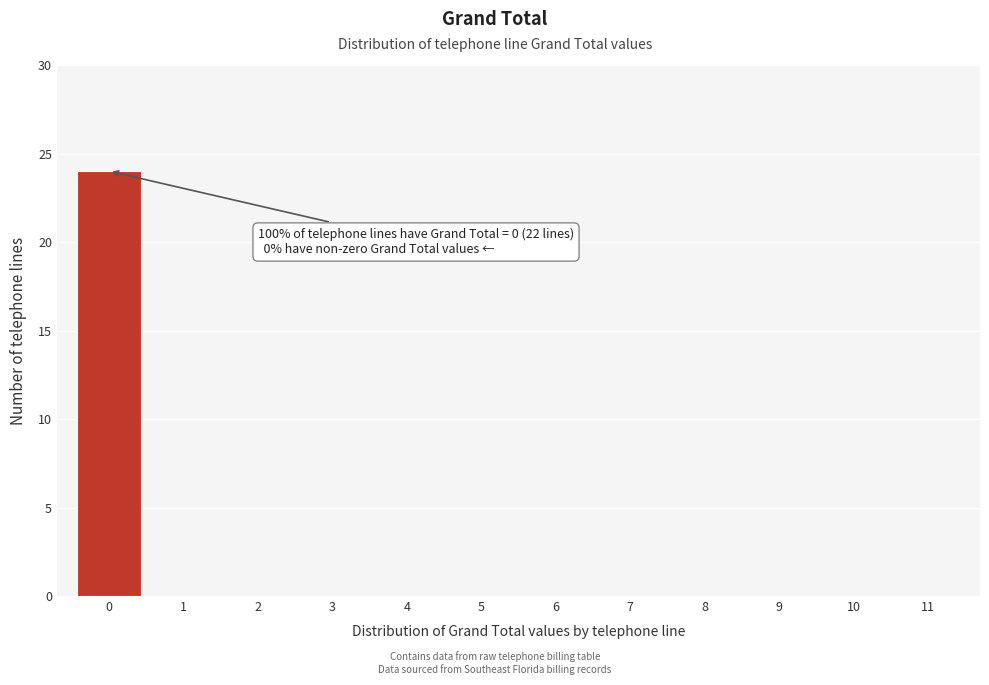

Reading left to right, what are all the values shown in this chart?

0=24	1=0	2=0	3=0	4=0	5=0	6=0	7=0	8=0	9=0	10=0	11=0